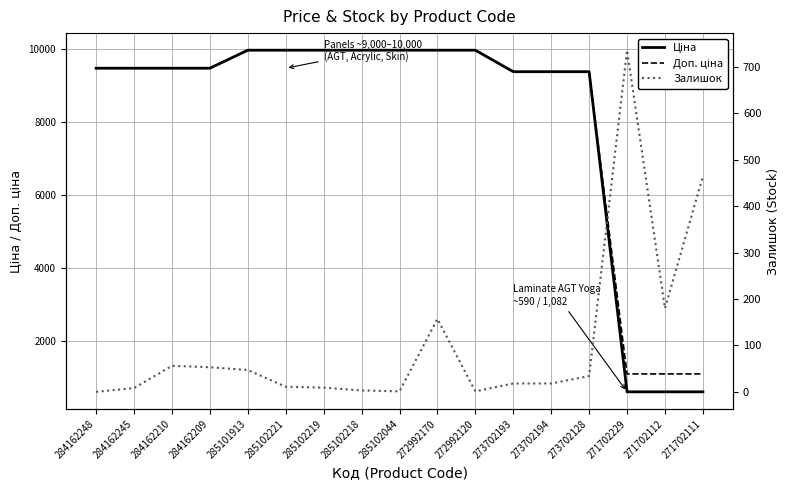

Reading left to right, list all the values displayed in this chart.

Ціна: 284162248=9480.1	284162245=9480.1	284162210=9480.1	284162209=9480.1	285101913=9975.0	285102221=9975.0	285102219=9975.0	285102218=9975.0	285102044=9975.0	272992170=9975.0	272992120=9975.0	273702193=9384.0	273702194=9384.0	273702128=9384.0	271702229=589.9	271702112=589.9	271702111=589.9
Доп. ціна: 284162248=9480.1	284162245=9480.1	284162210=9480.1	284162209=9480.1	285101913=9975.0	285102221=9975.0	285102219=9975.0	285102218=9975.0	285102044=9975.0	272992170=9975.0	272992120=9975.0	273702193=9384.0	273702194=9384.0	273702128=9384.0	271702229=1081.7	271702112=1081.7	271702111=1081.7
Залишок: 284162248=0.0	284162245=8.0	284162210=56.0	284162209=53.0	285101913=47.0	285102221=11.0	285102219=9.0	285102218=3.0	285102044=1.0	272992170=157.0	272992120=1.0	273702193=18.0	273702194=18.0	273702128=34.0	271702229=736.0	271702112=180.0	271702111=464.0